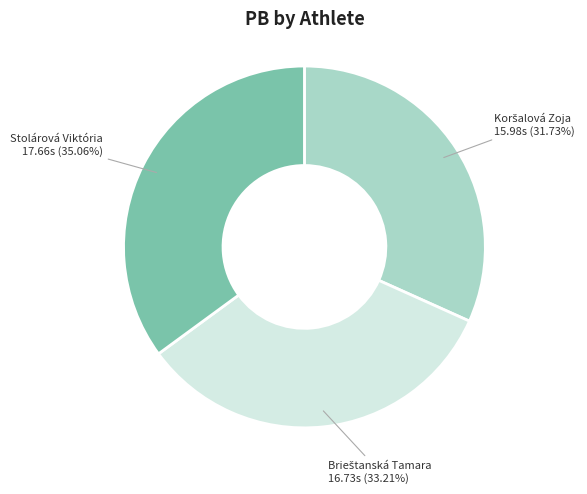

What is the largest slice in the pie chart?

Stolárová Viktória